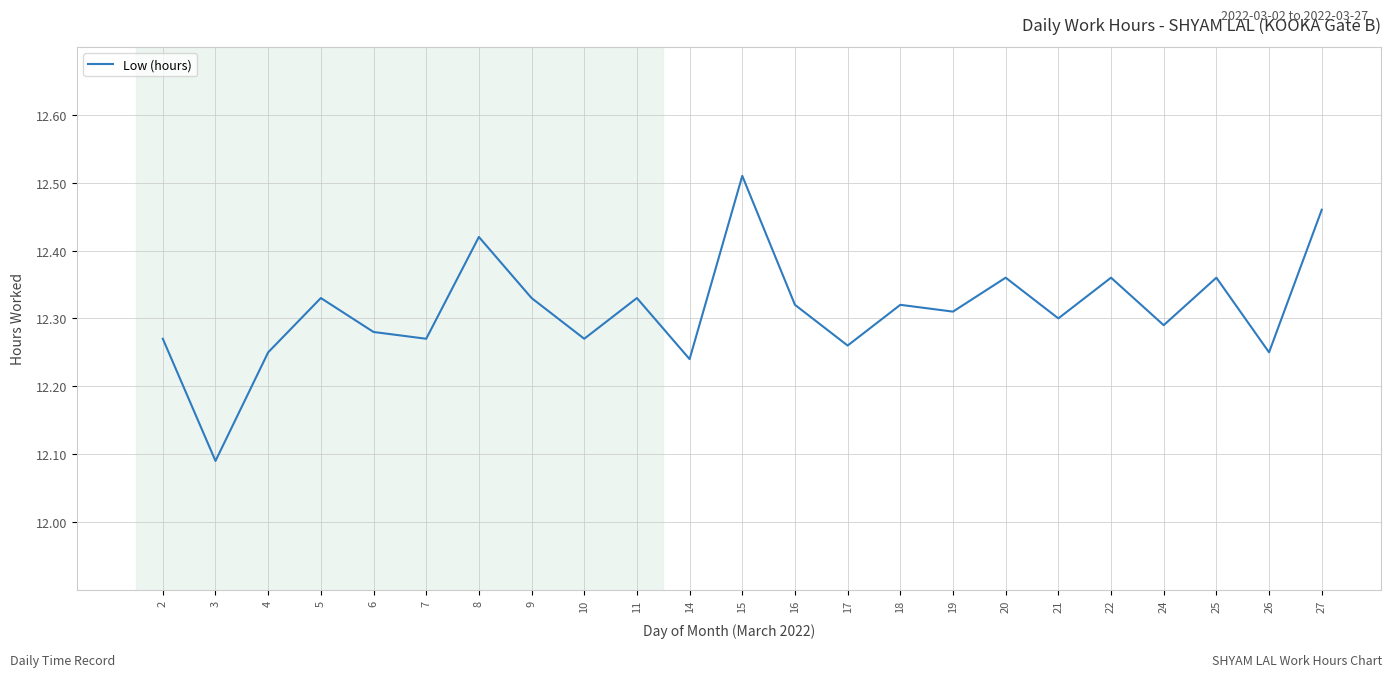

Which category has the highest value across all series?

15